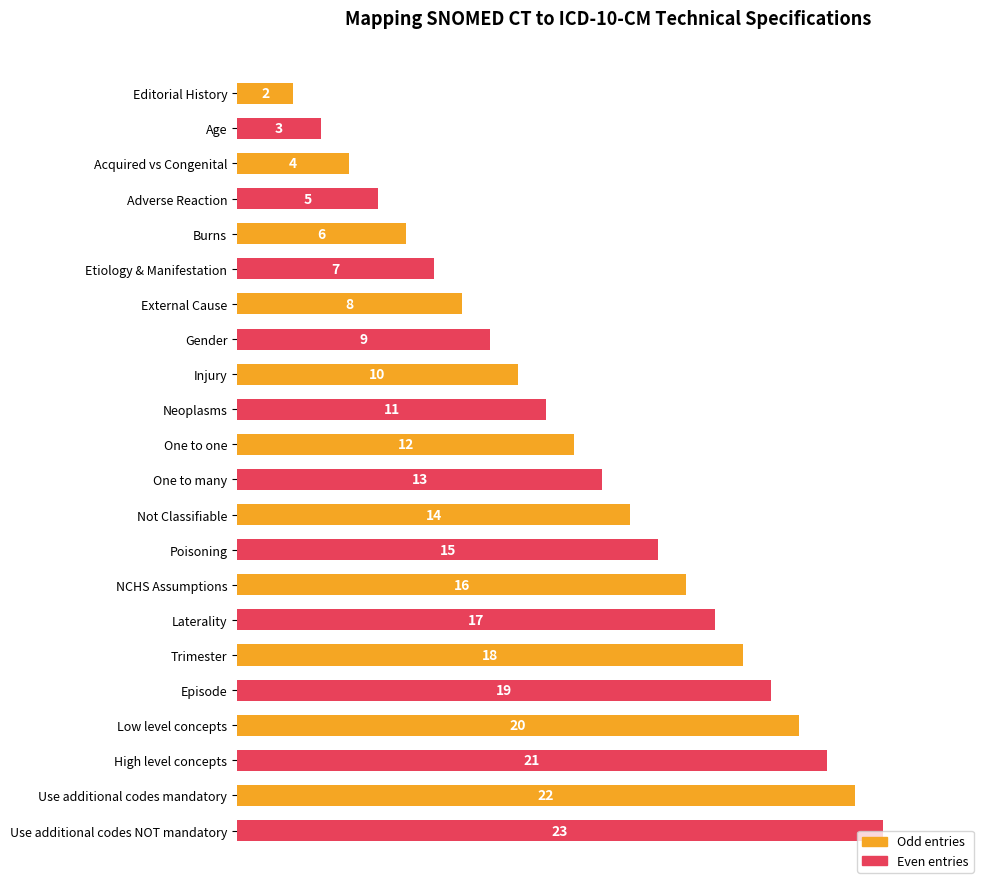

Does the chart contain any negative values?

No